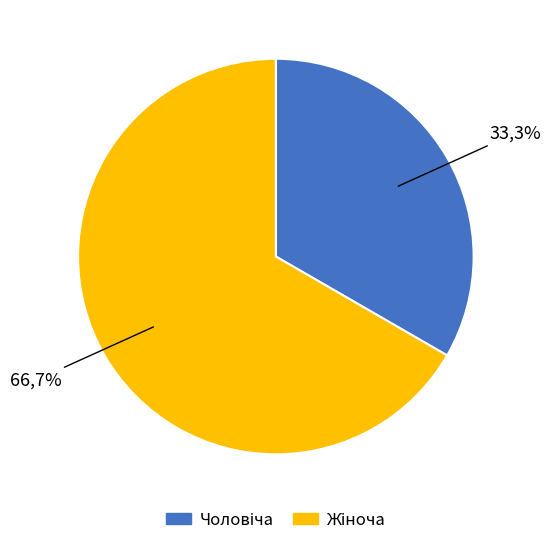

To the nearest percent, what percentage of the pie is Жіноча?

67%